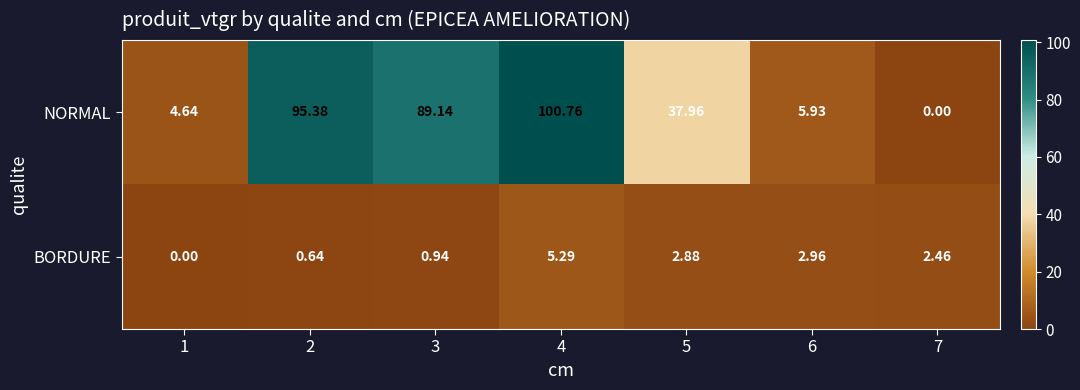

Rank the series by their average value, from lowest to highest.

BORDURE, NORMAL